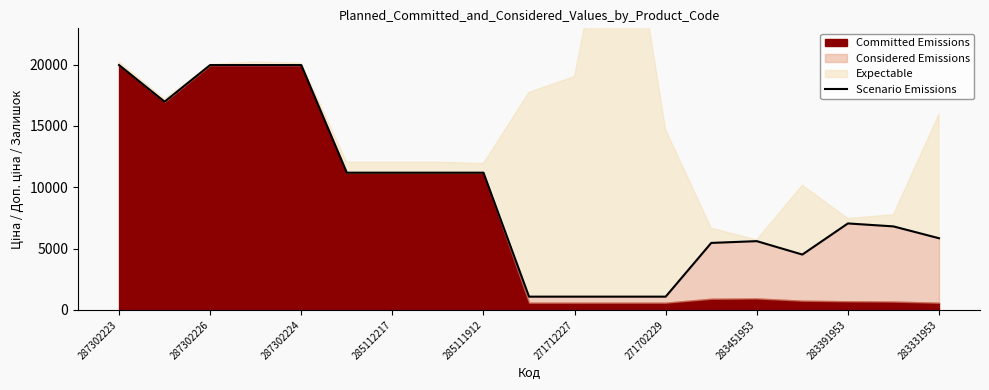

What is the value of the 5th point from the left?

19964.2